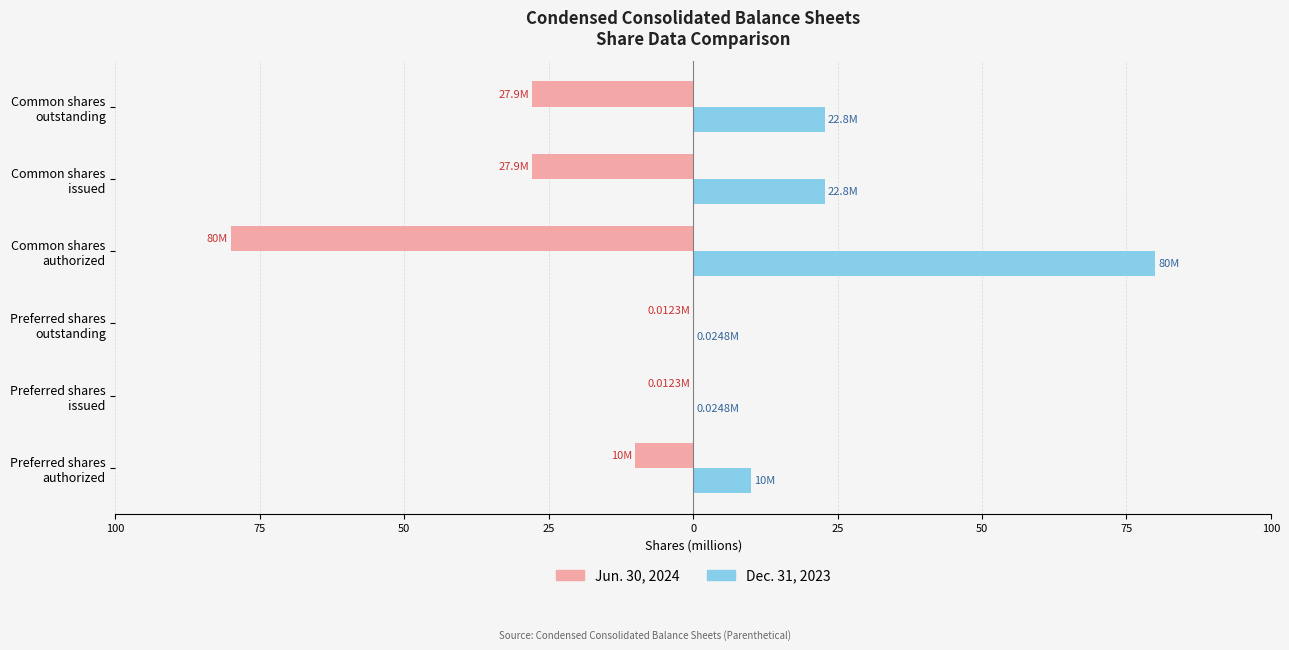

What are all the series names shown in the legend?

Jun. 30, 2024, Dec. 31, 2023